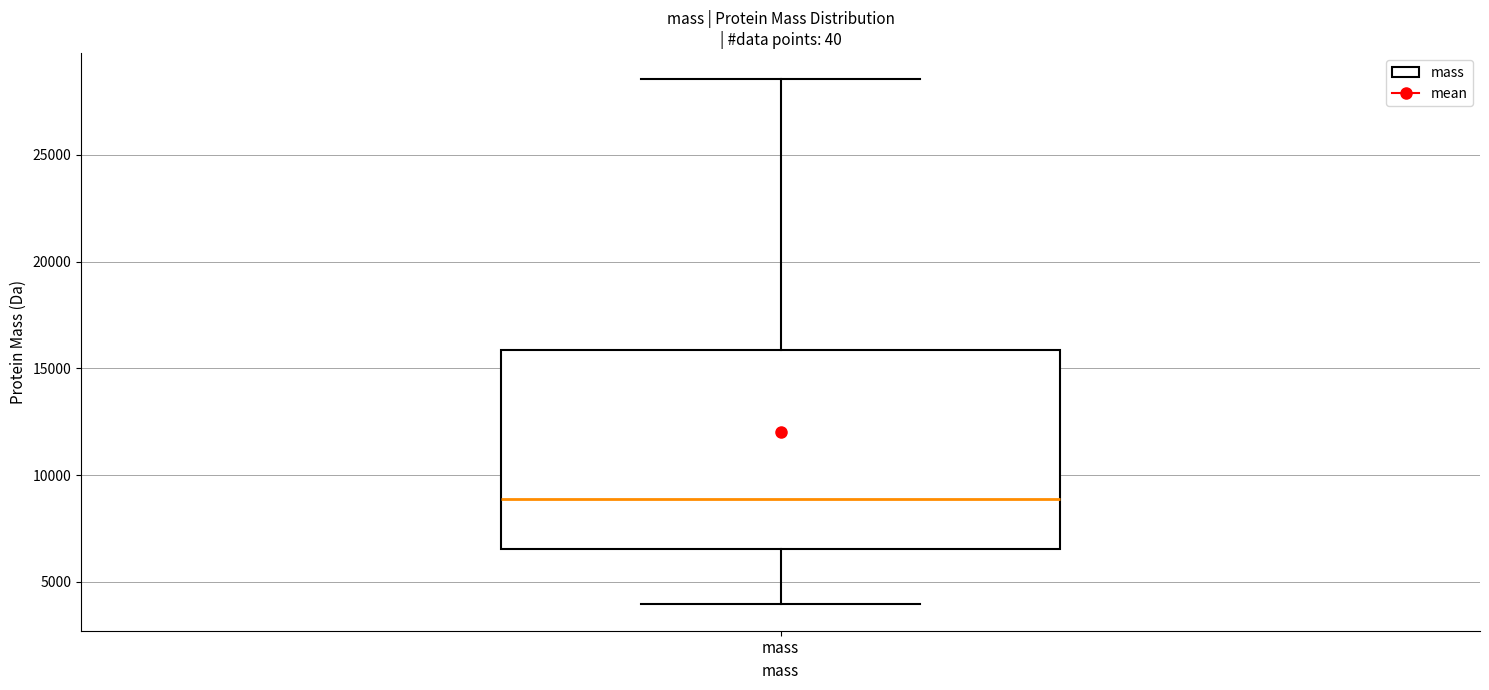

Where is the lower edge of the box for mass on the y-axis? The values are not printed on the chart, so give them approximately, as read against the axis.

6500